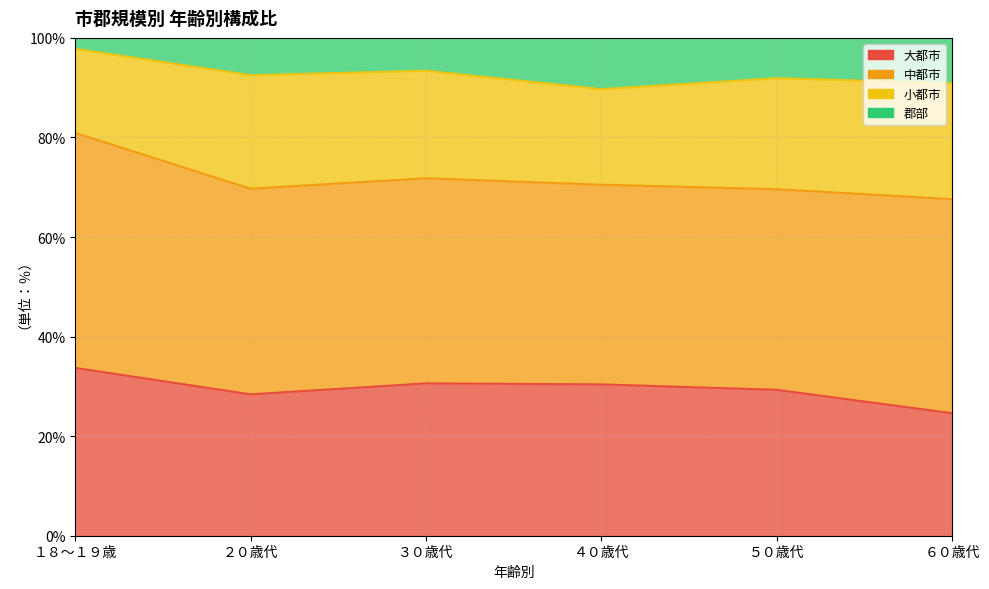

The value of 大都市 at ５０歳代 is 29.3. True or false?

True